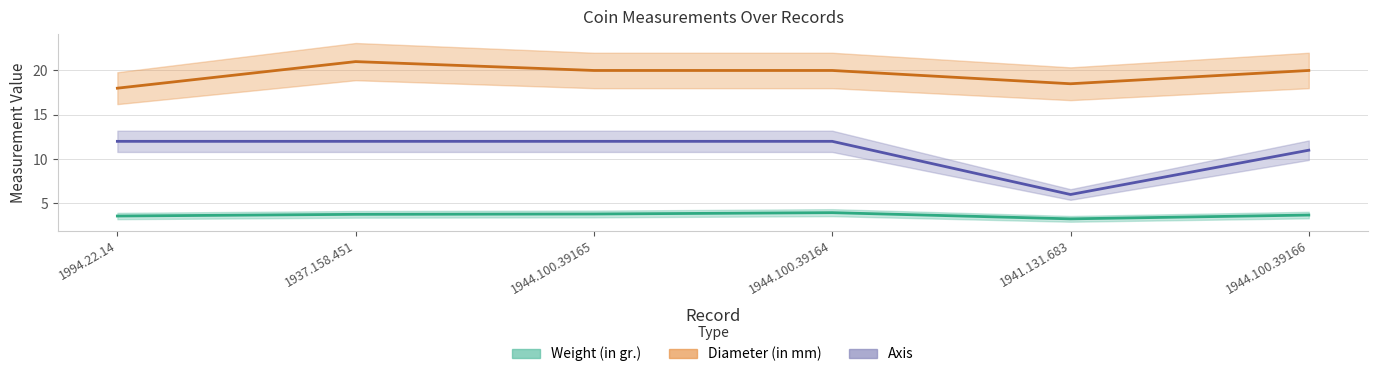

Where is the first local minimum for Diameter (in mm)?

1941.131.683